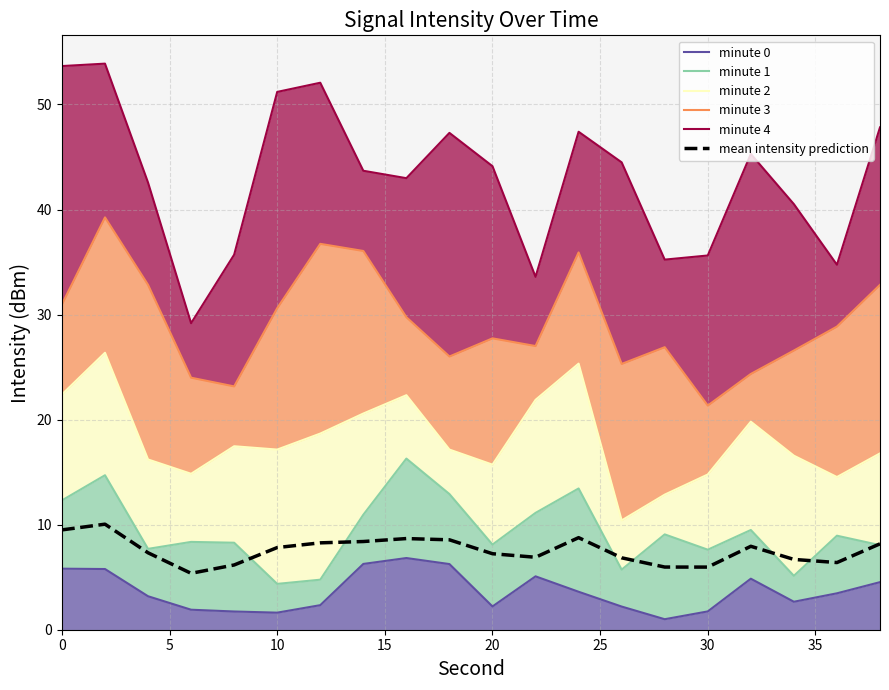

What is the highest value of the minute 4 series?

53.9